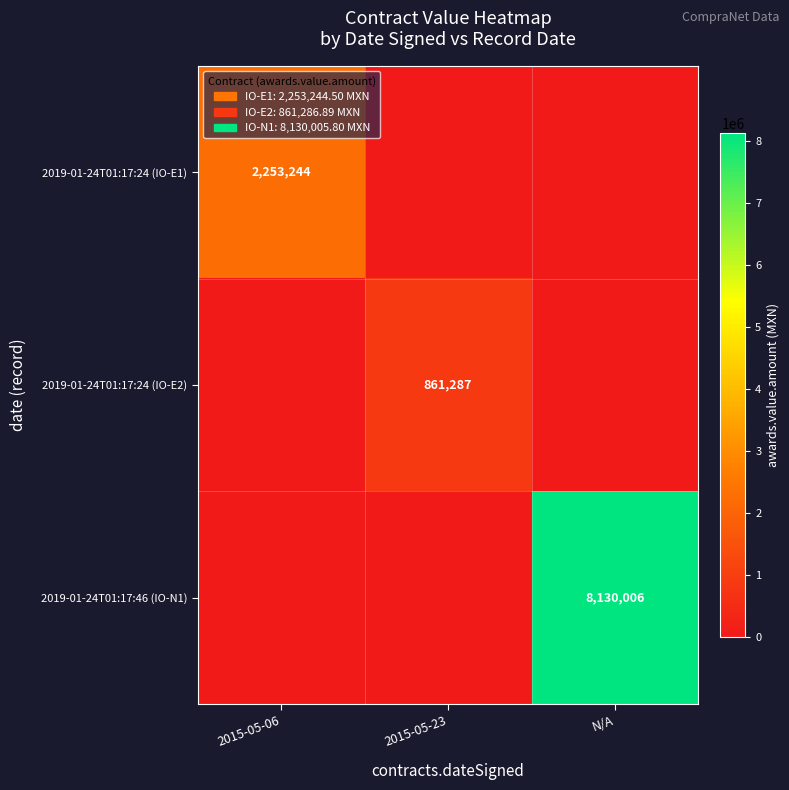

The 2019-01-24T01:17:24 (IO-E2) series shows 861287 at 2015-05-23. True or false?

True